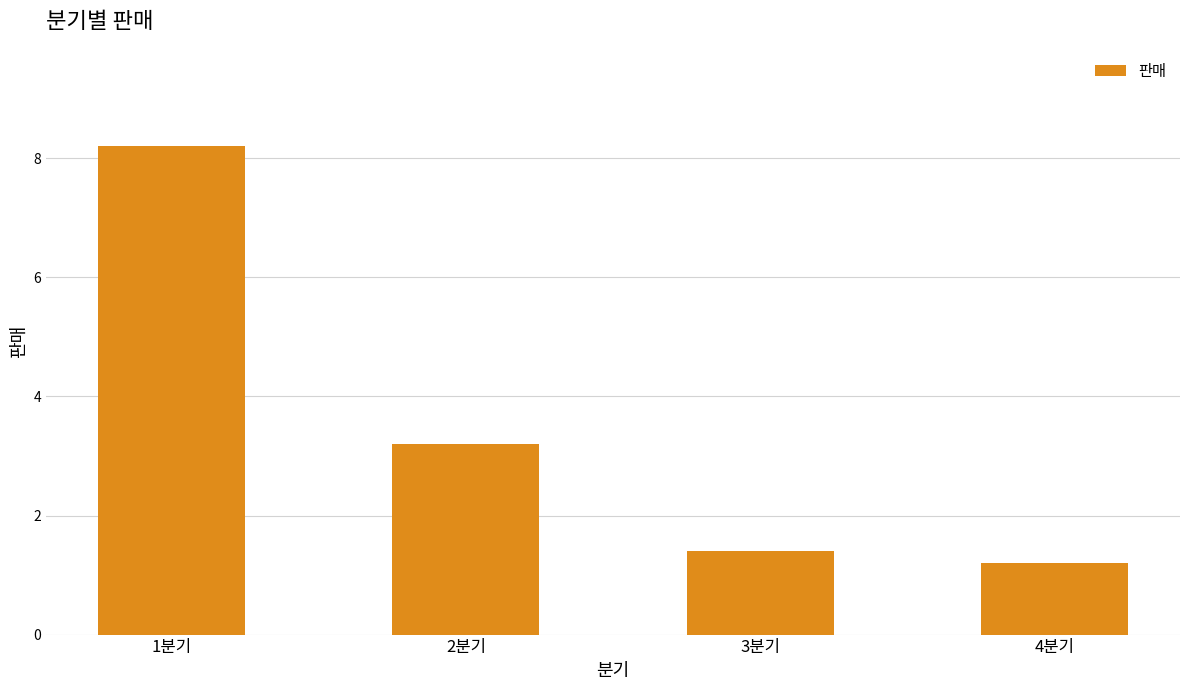

What is the difference between the values at 2분기 and 3분기?

1.8